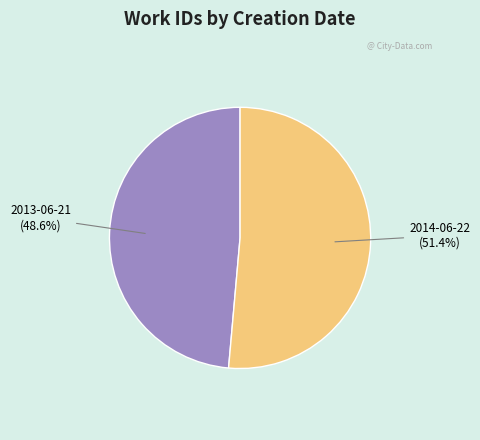

What percentage do 2014-06-22 and 2013-06-21 together represent?

100.0%